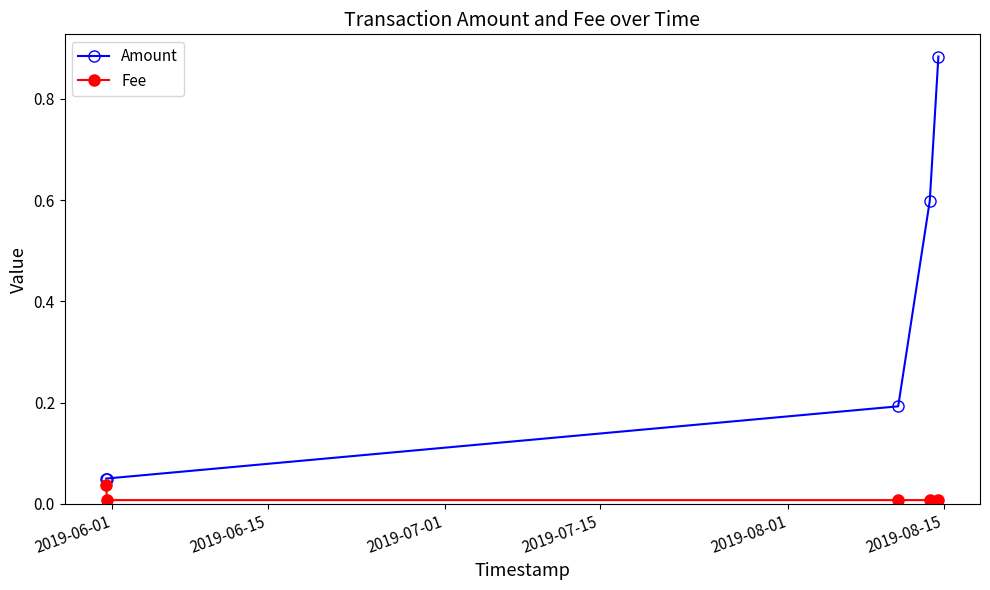

What is the value of the Amount point at the 4th from the left?

0.6